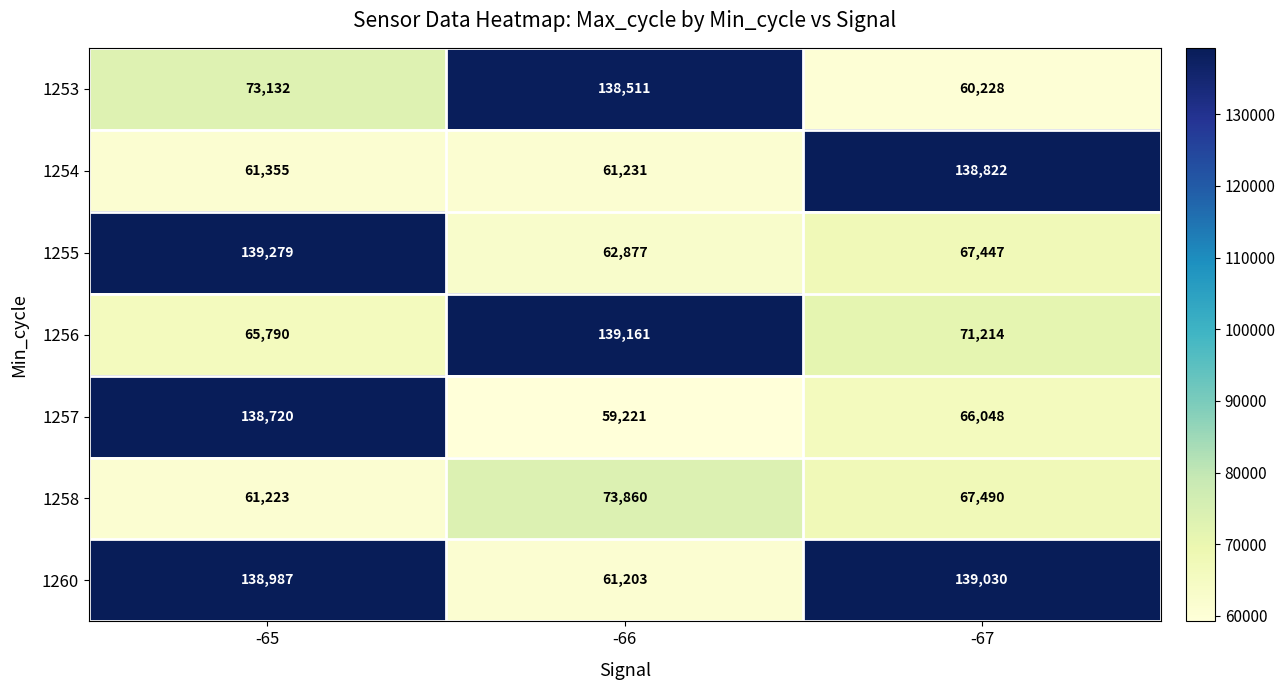

Rank the series at -66 from lowest to highest value.

1257, 1260, 1254, 1255, 1258, 1253, 1256